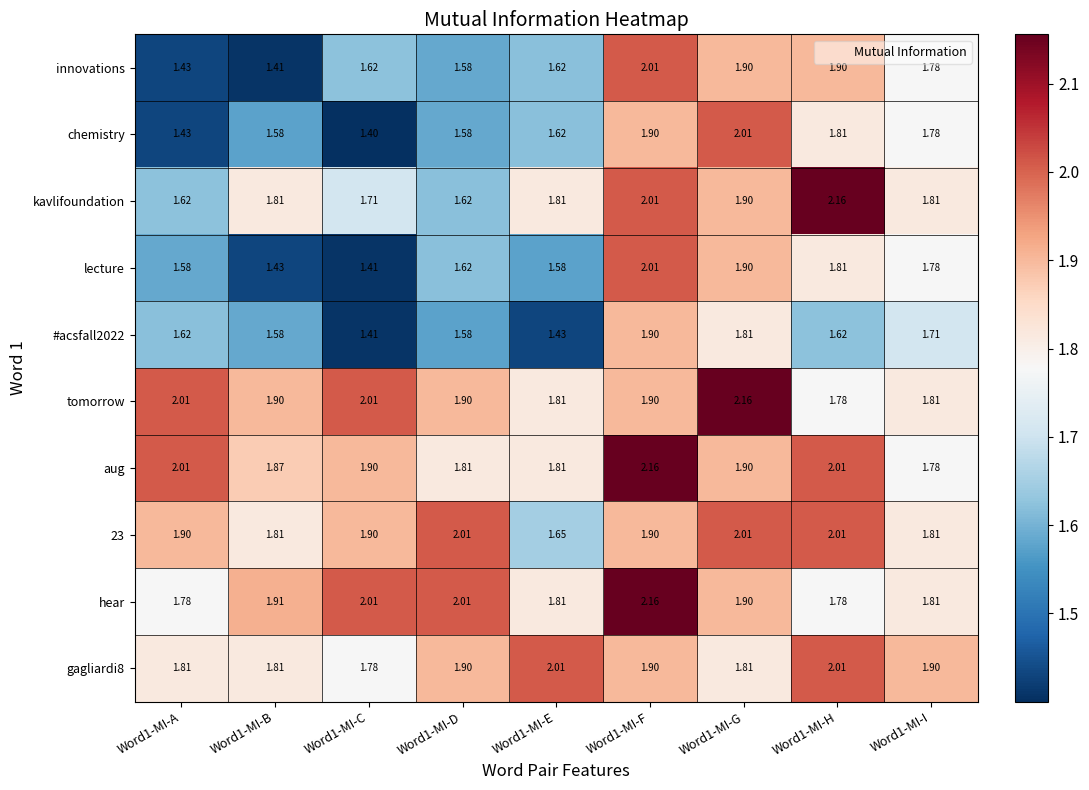

Which series has the largest total across all categories?

tomorrow